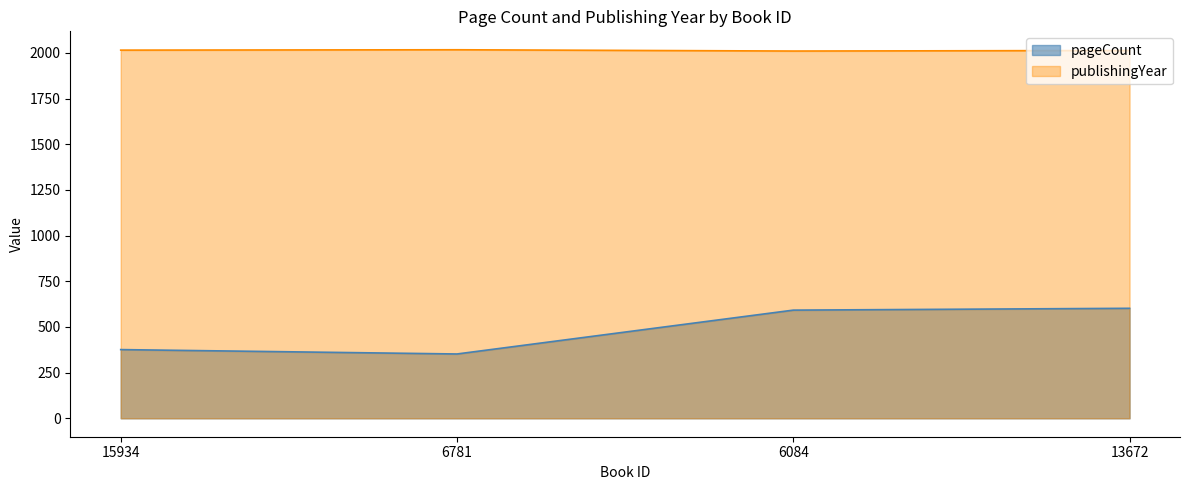

True or false: pageCount has a value of 602 at 13672.

True